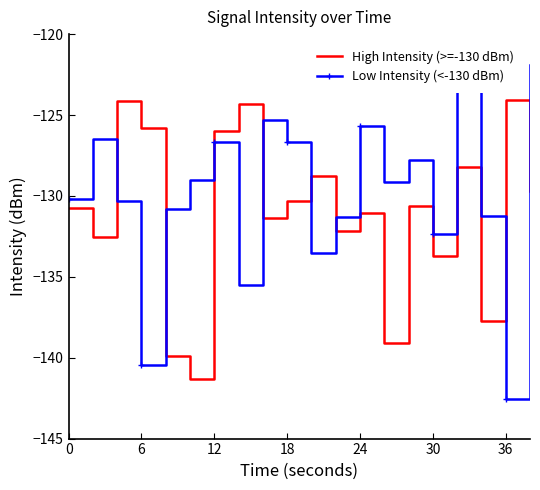

What is the minimum value for High Intensity (>=-130 dBm)?

-141.3